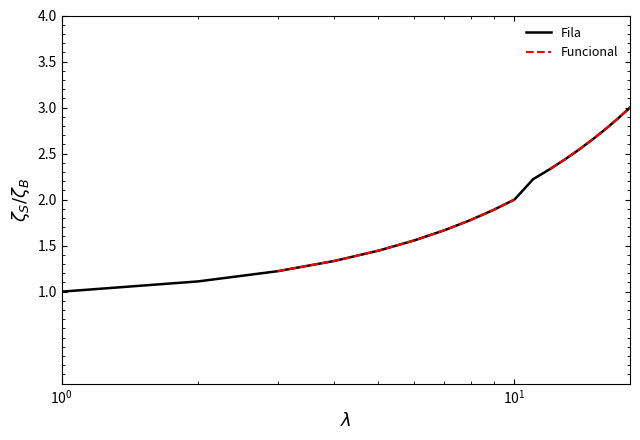

True or false: Funcional has more than 2 points higher than both neighbors.

False